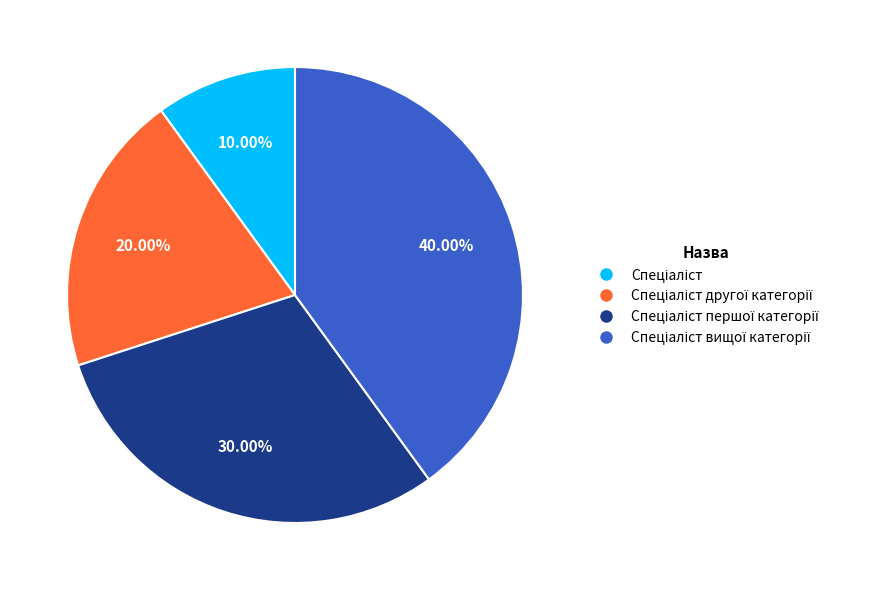

Is there any slice that represents more than half of the pie?

No